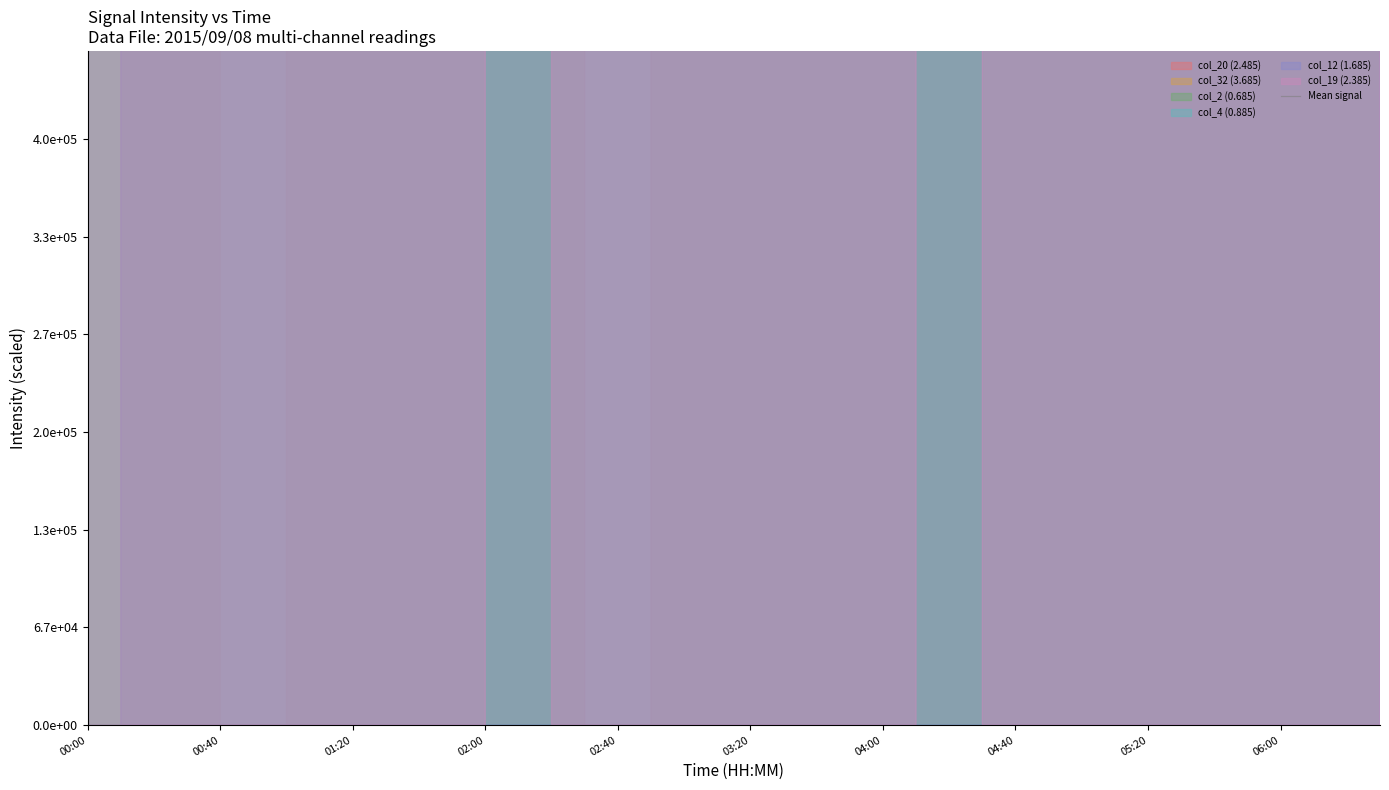

What is the sum of the values at 00:00 and 04:40?

297418763.8